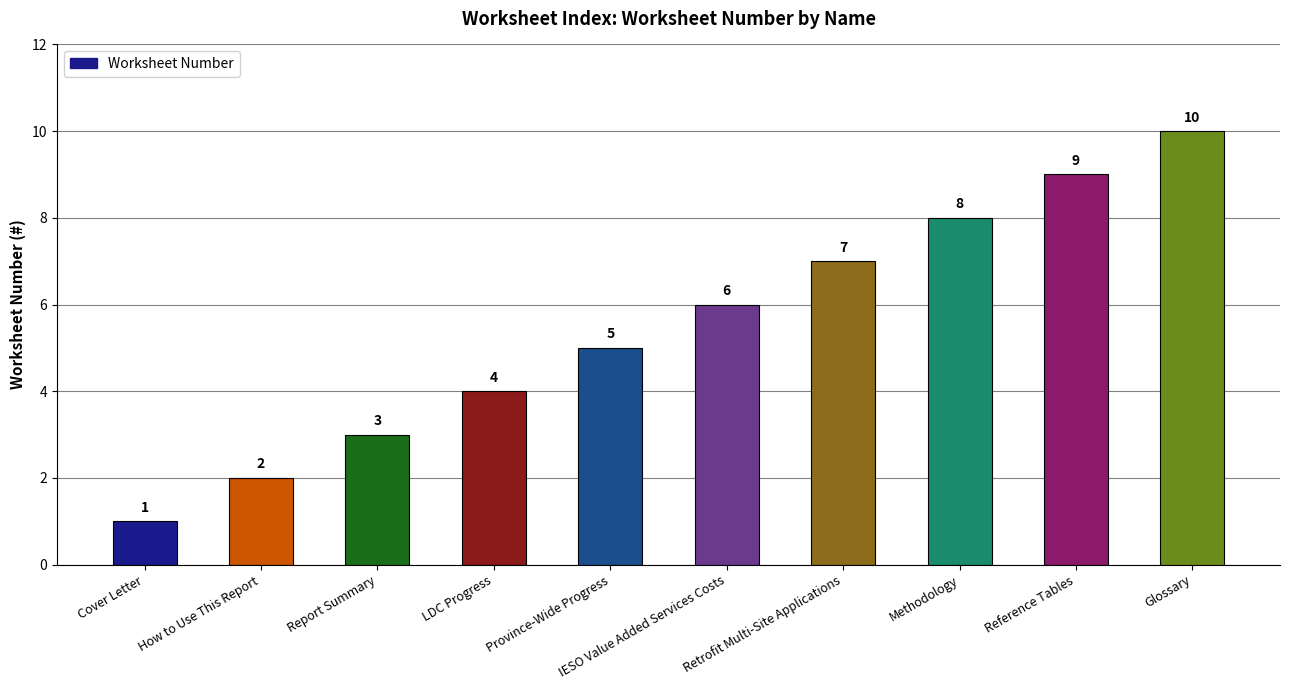

What is the label of the 4th bar from the left?

LDC Progress